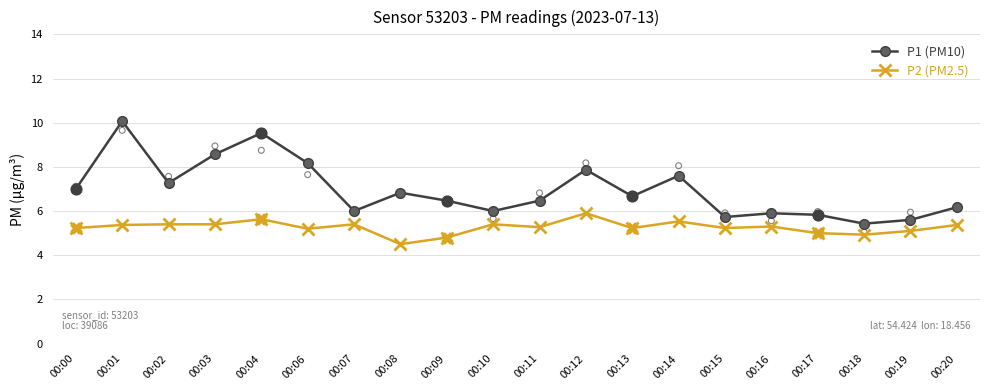

At how many categories does at least one series exceed 5?

20